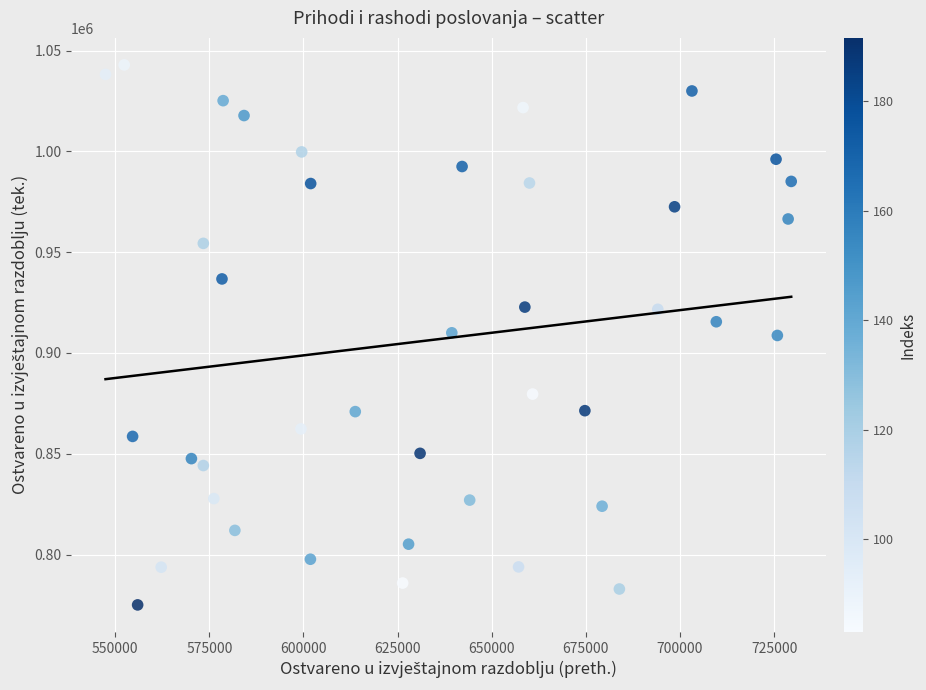

What is the range of Y values (max minus min)?

267918.6